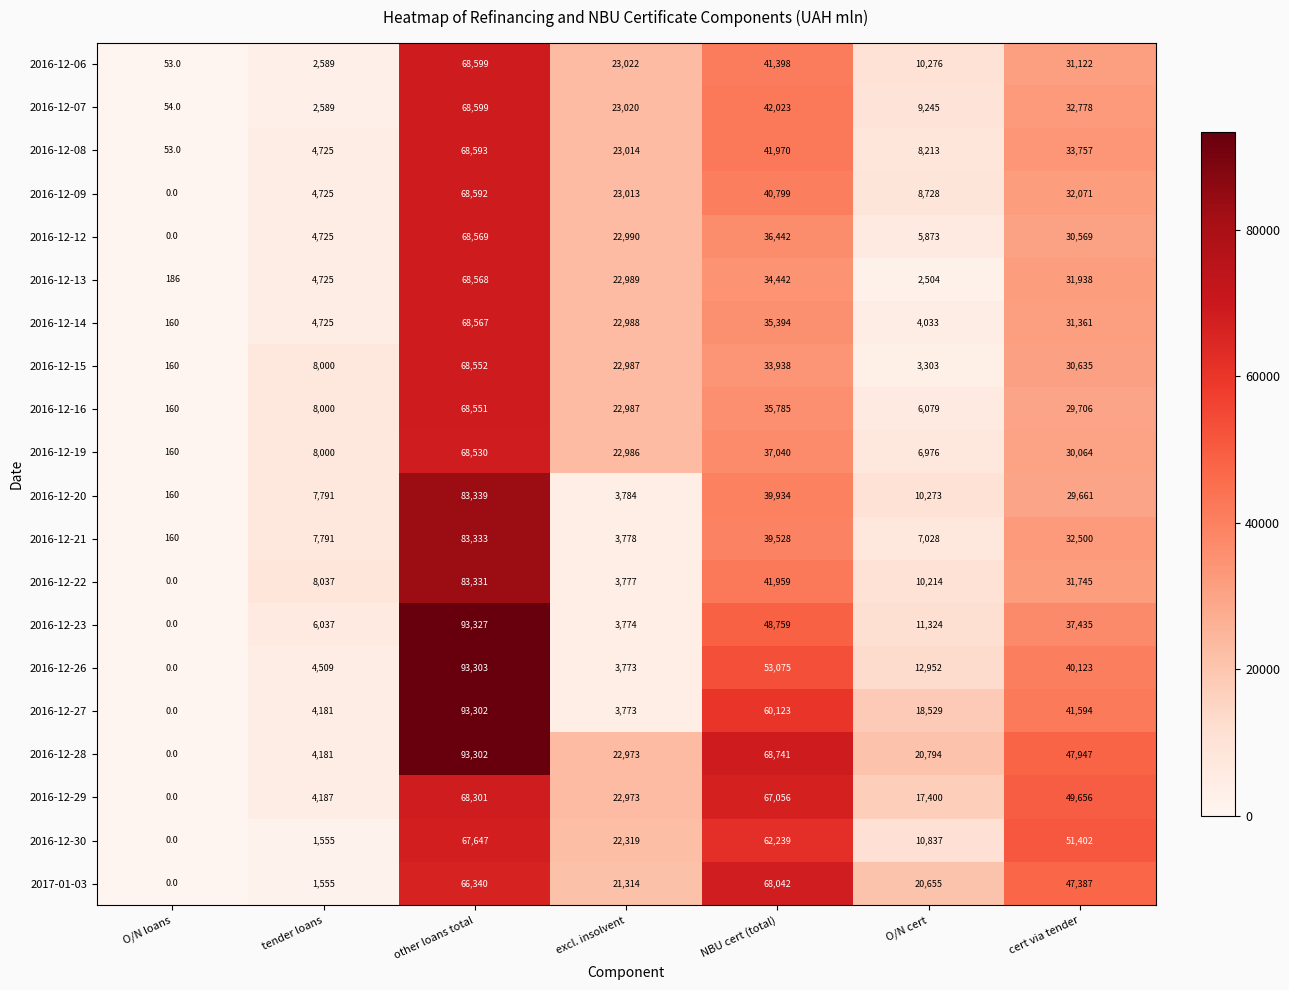

Where is 2016-12-19 nearest to the value 34345?

NBU cert (total)